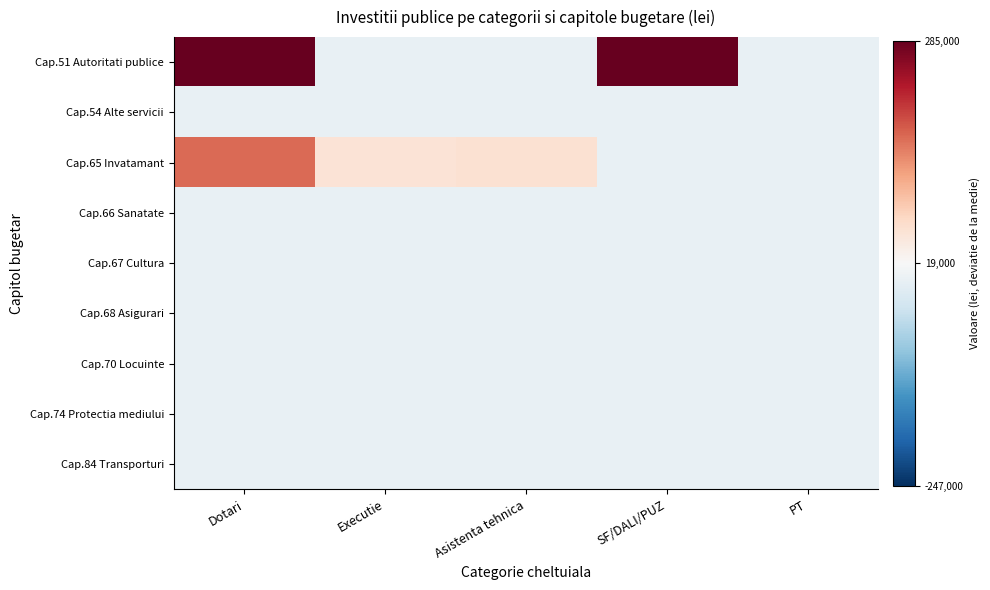

How many distinct data groups are displayed?

9